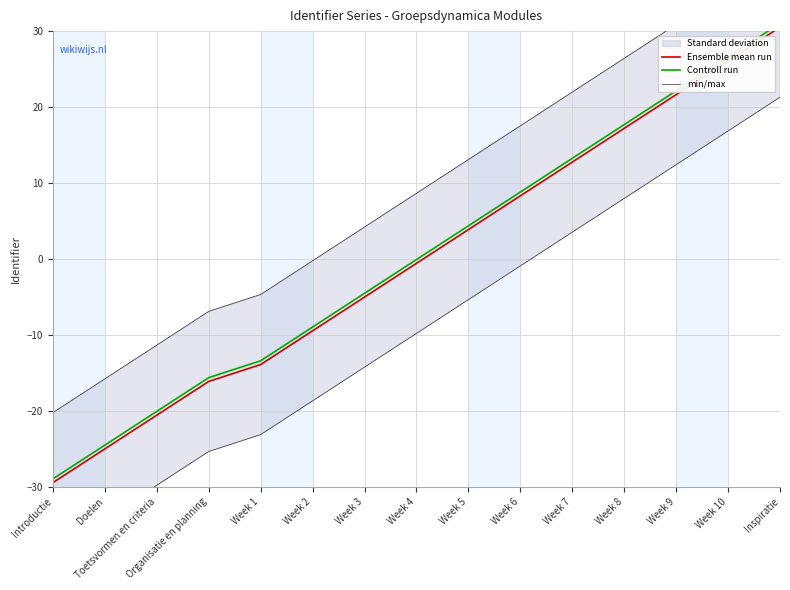

True or false: Ensemble mean run and Controll run cross at least once.

False